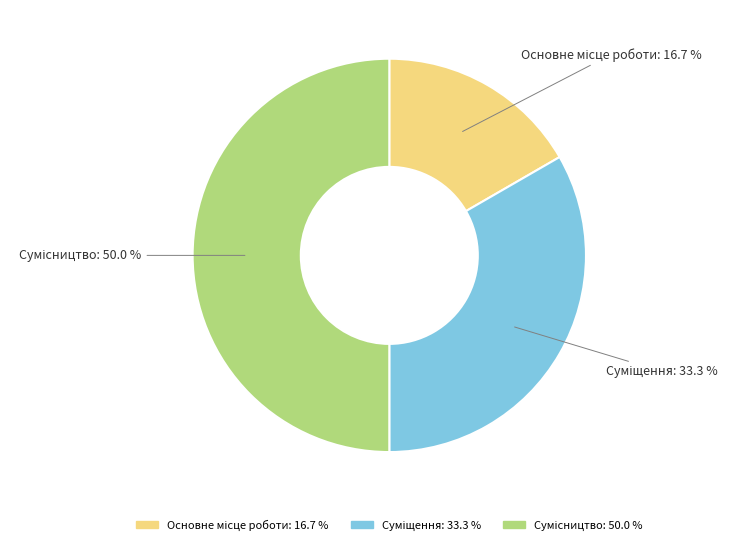

Is Суміщення the majority of the pie?

No